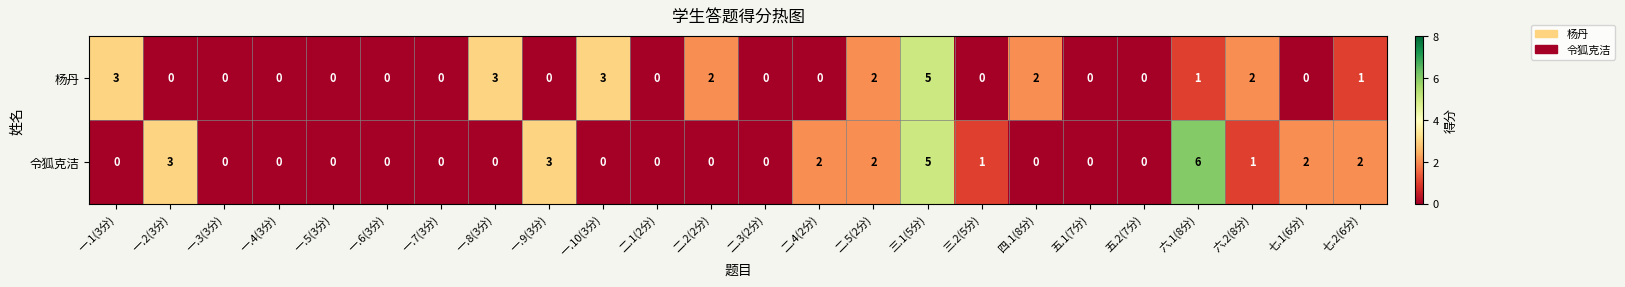

Which label corresponds to the largest value in the chart?

六.1(8分)